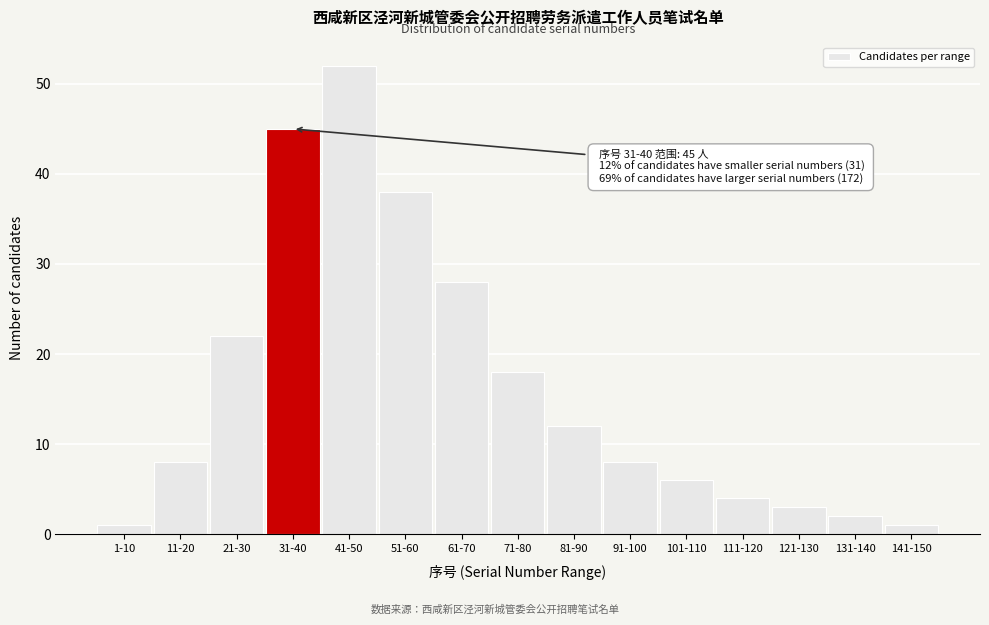

Reading right to left, transcribe all the data shown in this chart.

1	2	3	4	6	8	12	18	28	38	52	45	22	8	1